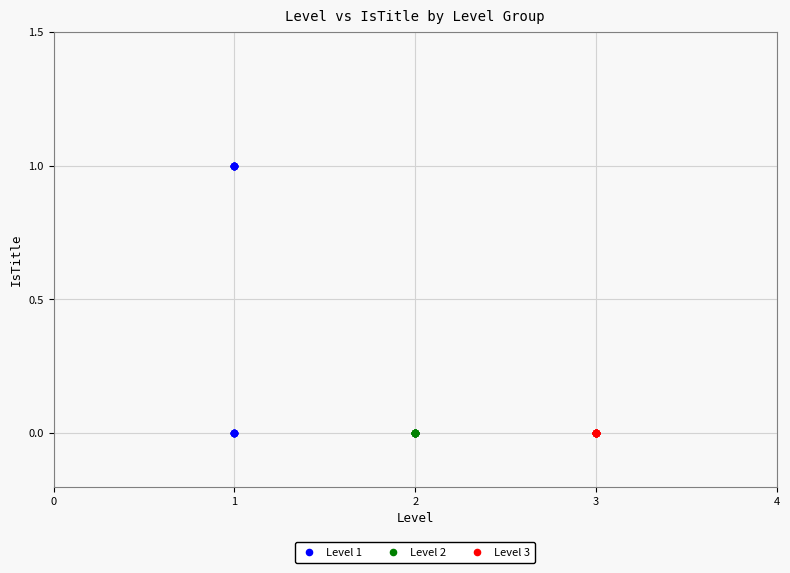

Which series contains the highest Y value?

Level 1